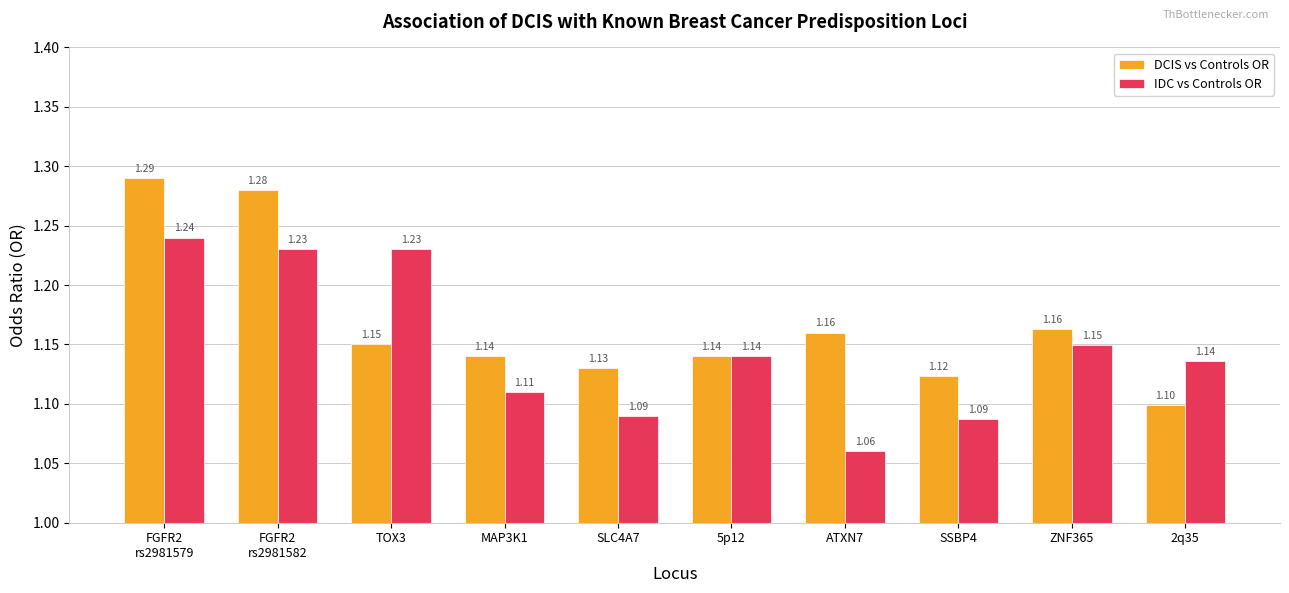

How many categories are shown in the chart?

10